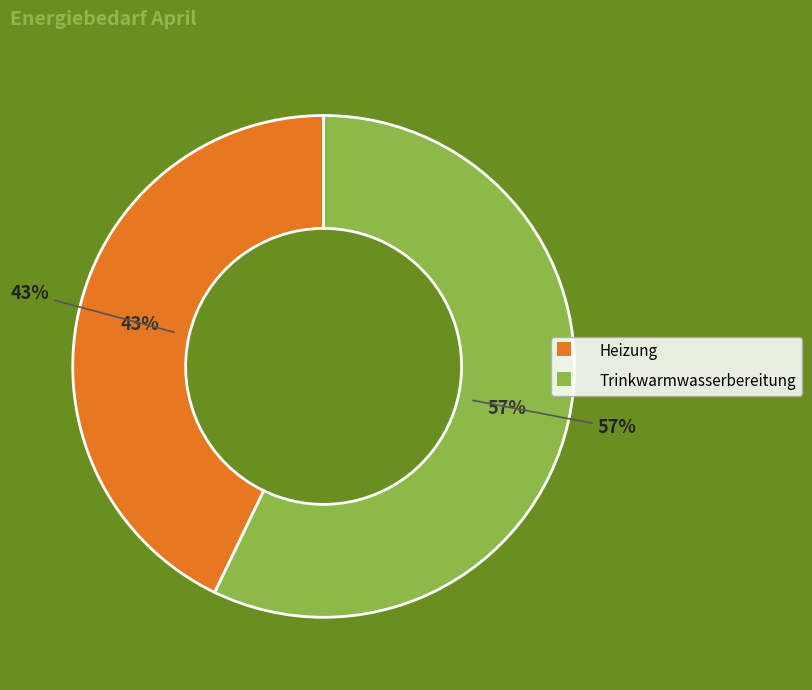

The Heizung slice represents 32% of the pie. True or false?

False